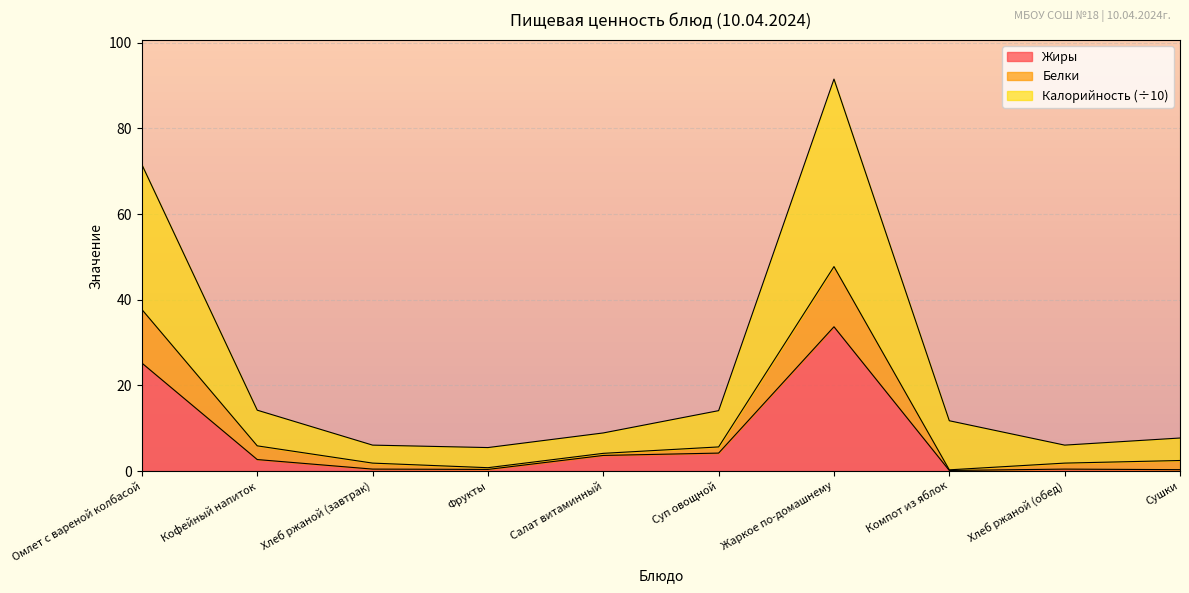

Reading right to left, list all the values displayed in this chart.

Калорийность: 7.7	6.1	11.8	91.5	14.1	8.9	5.5	6.1	14.2	71.5
Белки: 2.5	1.9	0.3	47.8	5.7	4.2	0.8	1.9	5.9	37.7
Жиры: 0.3	0.5	0.1	33.7	4.2	3.7	0.4	0.5	2.7	25.2